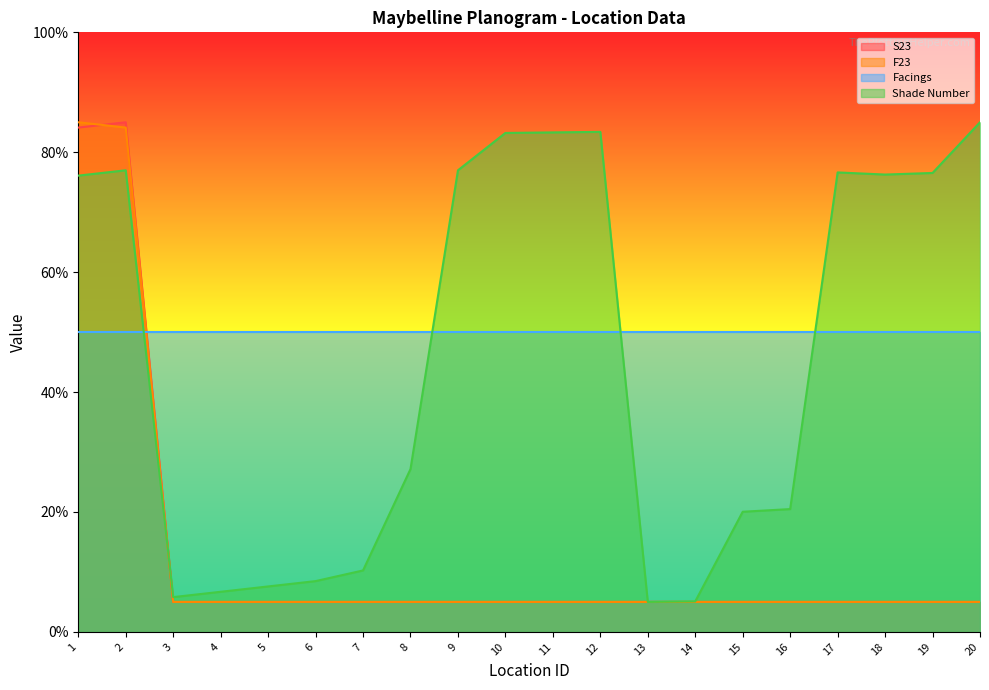

What is the average value of the F23 series?

13.0